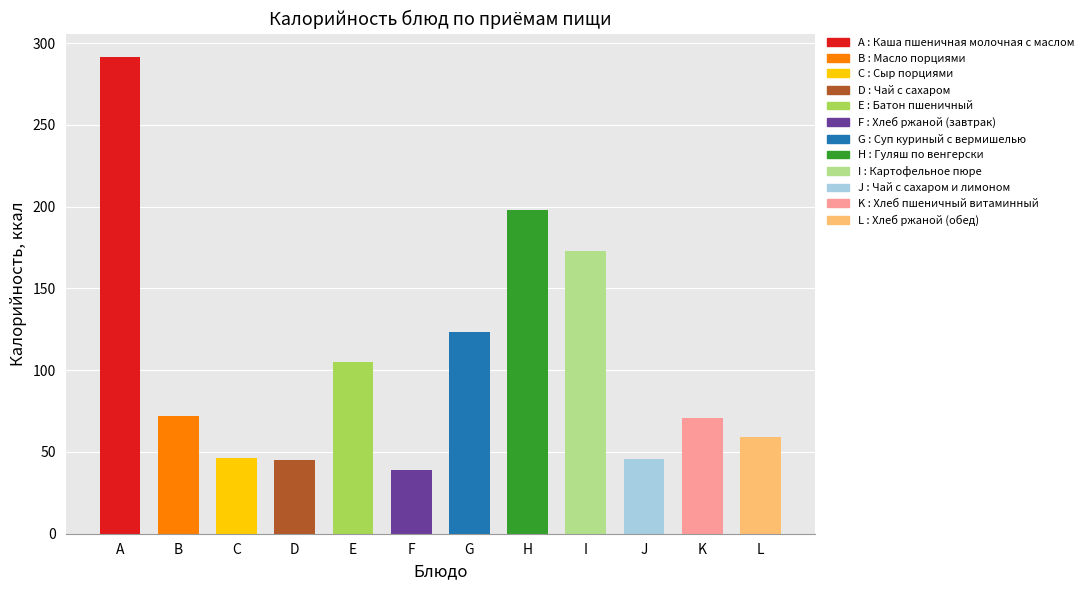

At how many categories does at least one series exceed 275?

1